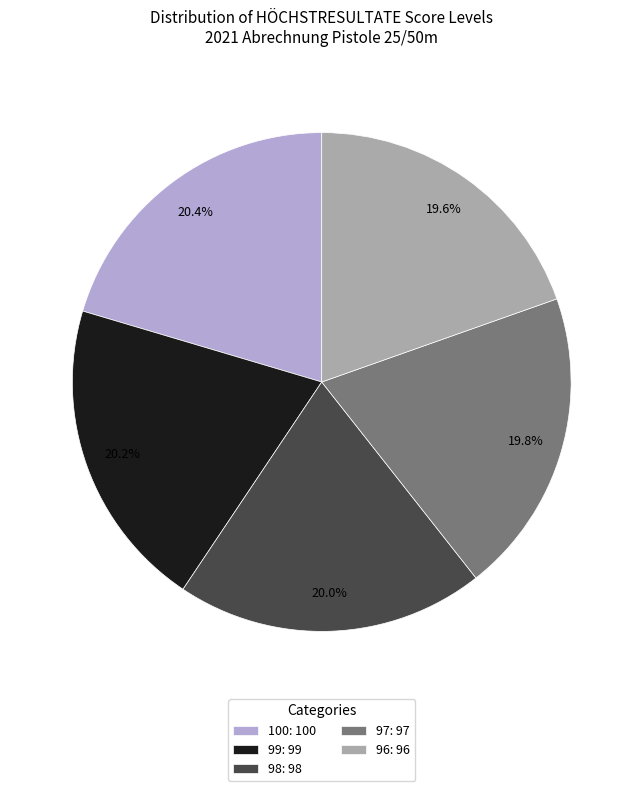

Is 98: 98 the majority of the pie?

No